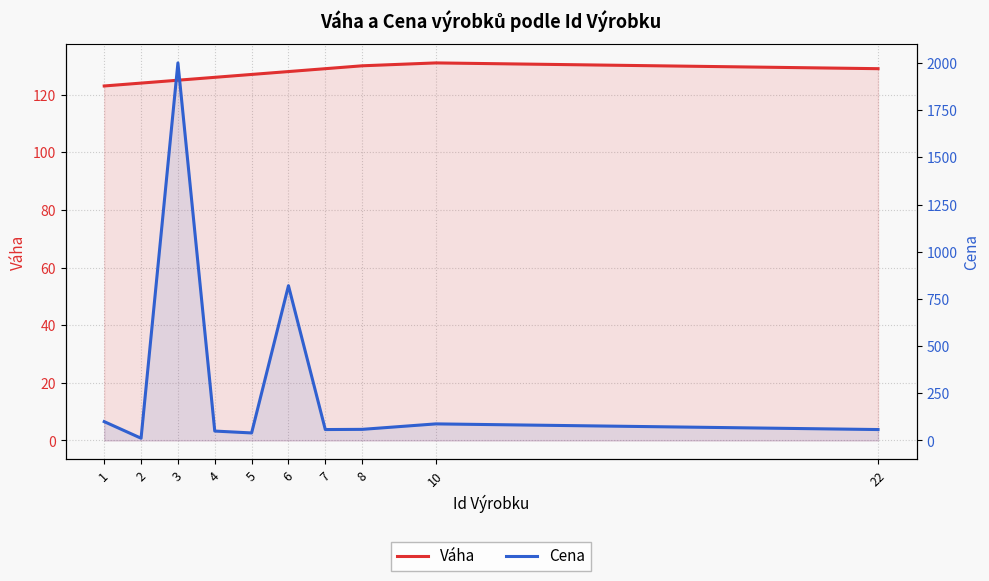

List the series in order of their peak value, highest first.

Cena, Váha